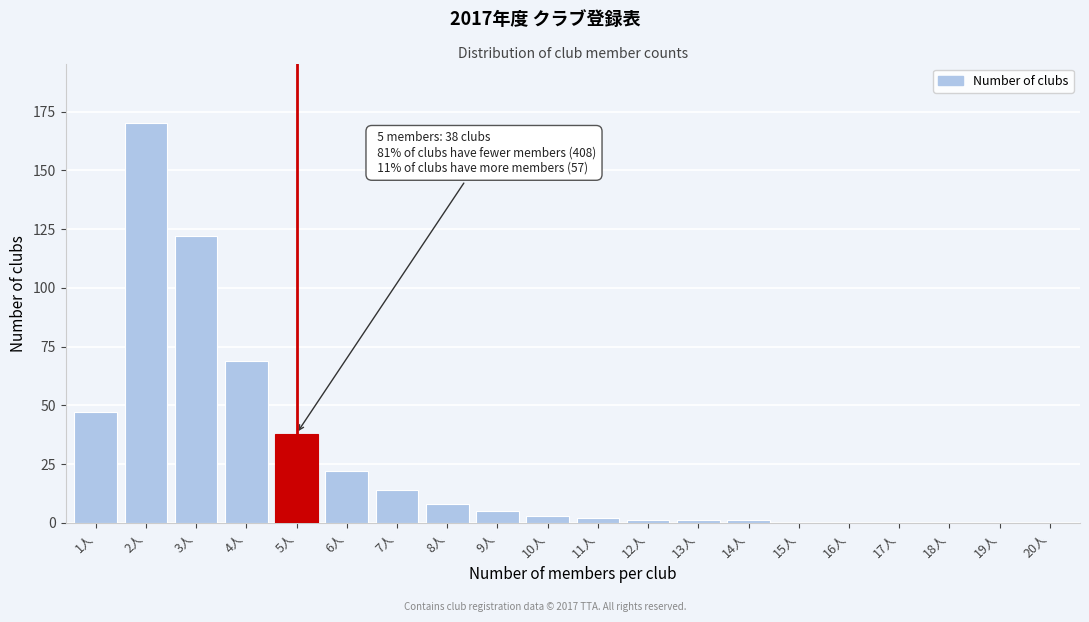

Reading left to right, extract all data points from this chart.

1人=47	2人=170	3人=122	4人=69	5人=38	6人=22	7人=14	8人=8	9人=5	10人=3	11人=2	12人=1	13人=1	14人=1	15人=0	16人=0	17人=0	18人=0	19人=0	20人=0